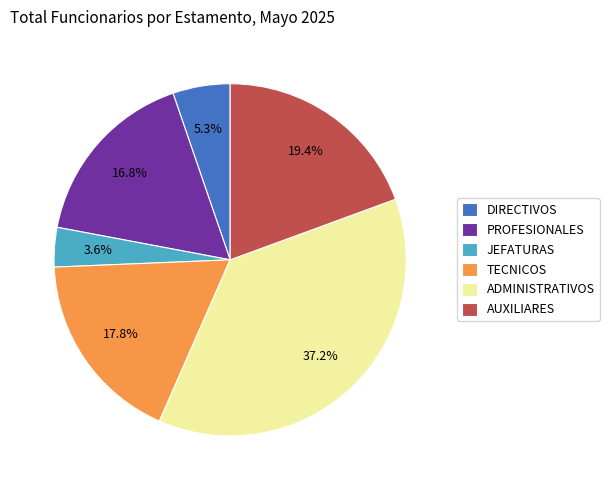

What is the smallest slice in the pie chart?

JEFATURAS